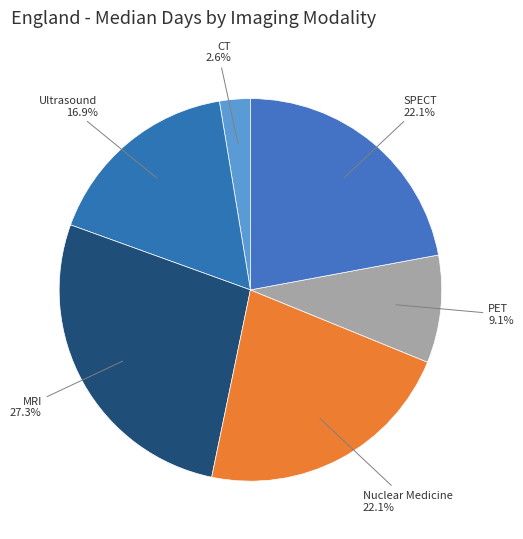

How many segments does this pie chart have?

6